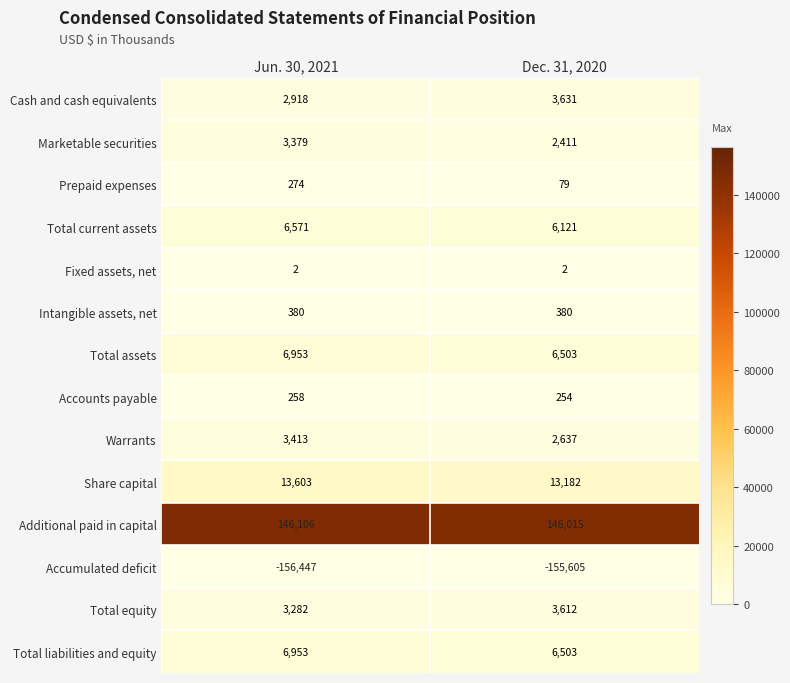

Reading left to right, list all the values displayed in this chart.

Cash and cash equivalents: 2918	3631
Marketable securities: 3379	2411
Prepaid expenses: 274	79
Total current assets: 6571	6121
Fixed assets, net: 2	2
Intangible assets, net: 380	380
Total assets: 6953	6503
Accounts payable: 258	254
Warrants: 3413	2637
Share capital: 13603	13182
Additional paid in capital: 146106	146015
Accumulated deficit: -156447	-155605
Total equity: 3282	3612
Total liabilities and equity: 6953	6503